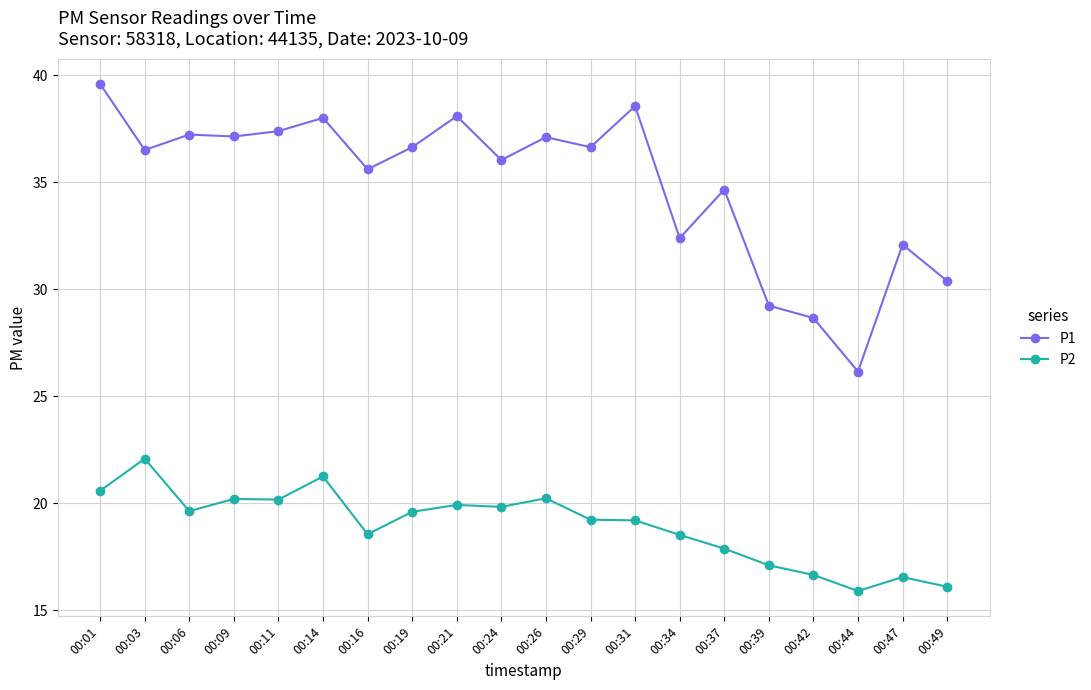

Which series has the largest range (max minus min)?

P1